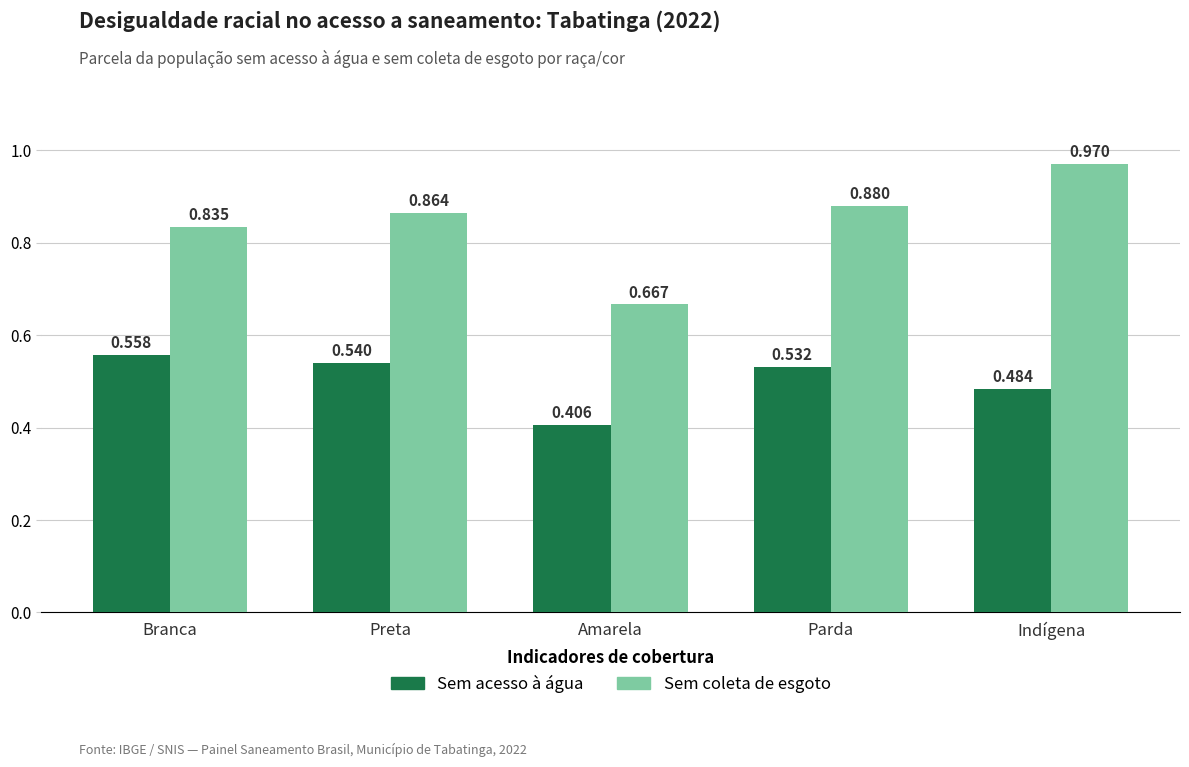

Where is Sem acesso à água nearest to the value 0?

Amarela